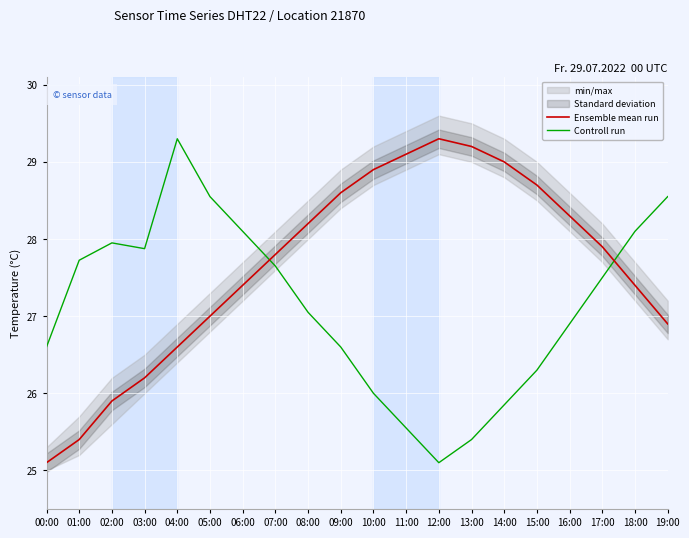

List the series in order of their peak value, highest first.

Ensemble mean run, Controll run